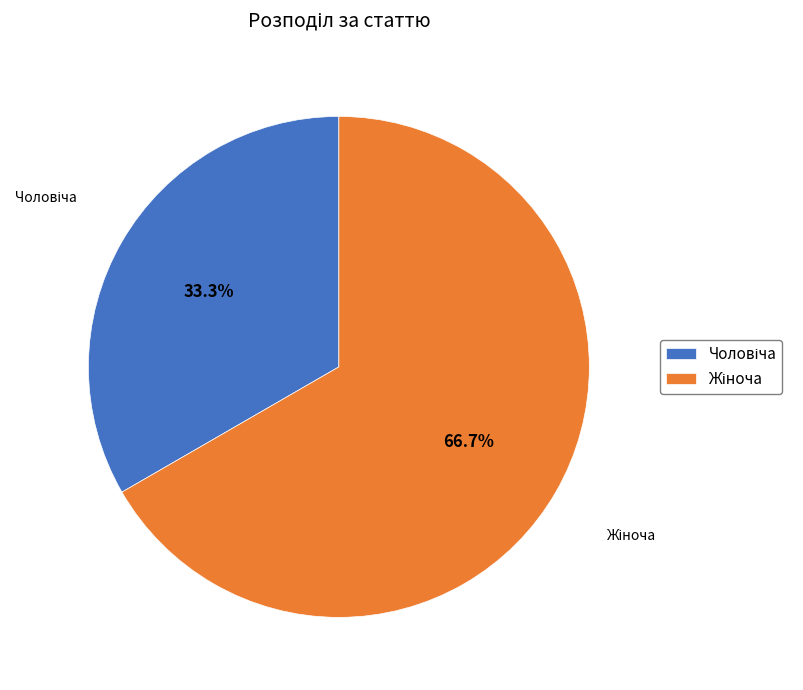

Is there any slice that represents more than half of the pie?

Yes